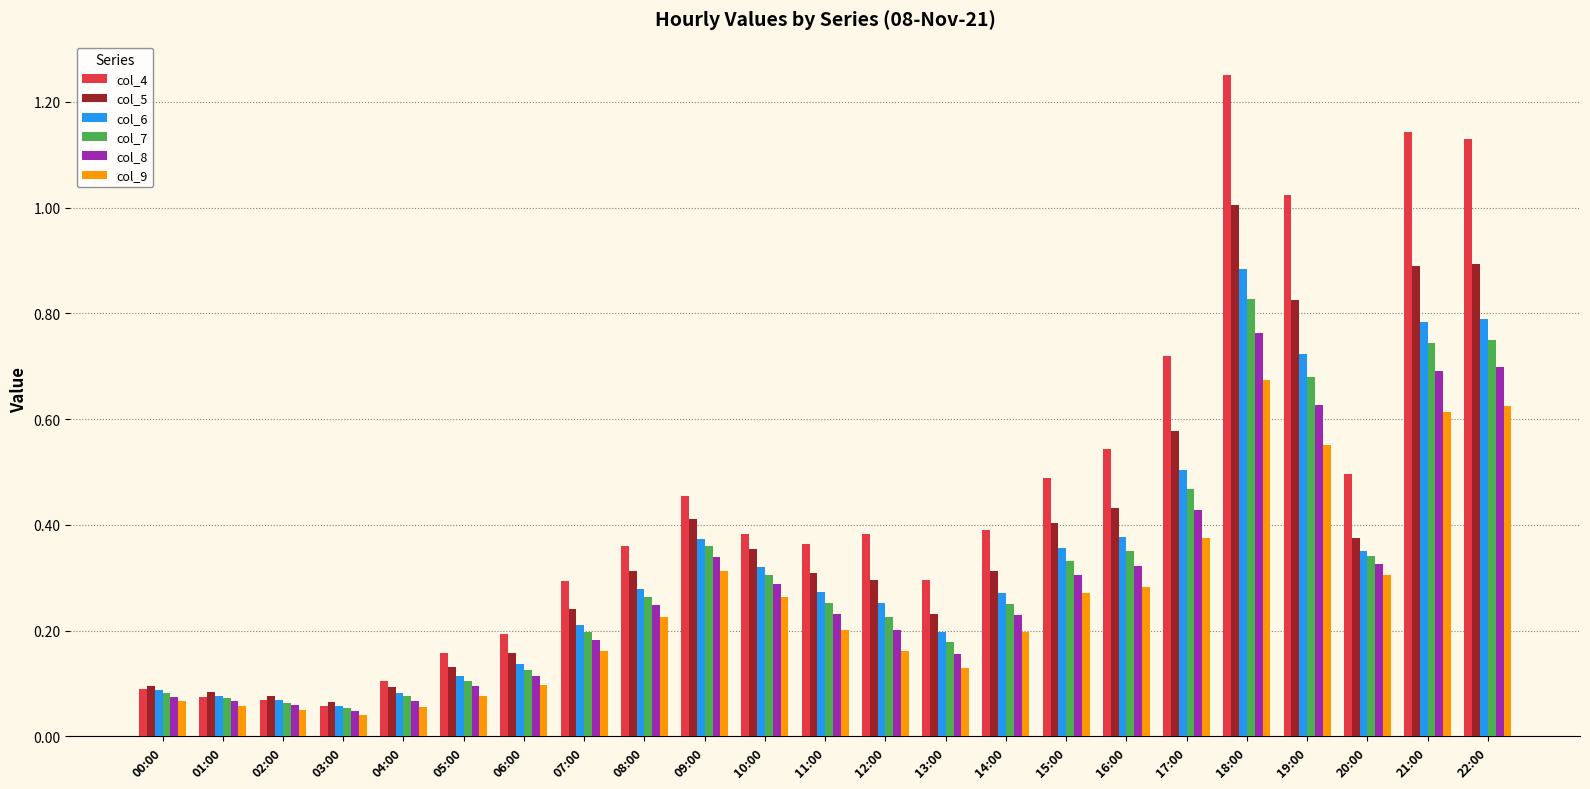

What is the difference between the maximum and minimum values in the col_4 series?

1.2